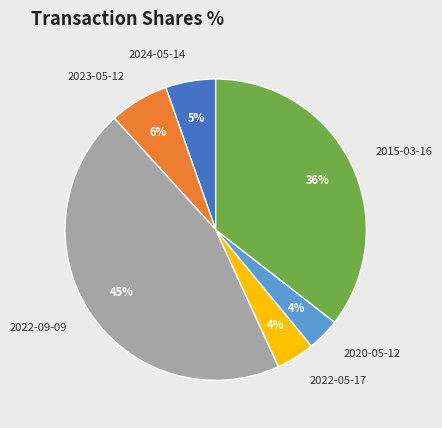

Does any single category account for the majority?

No